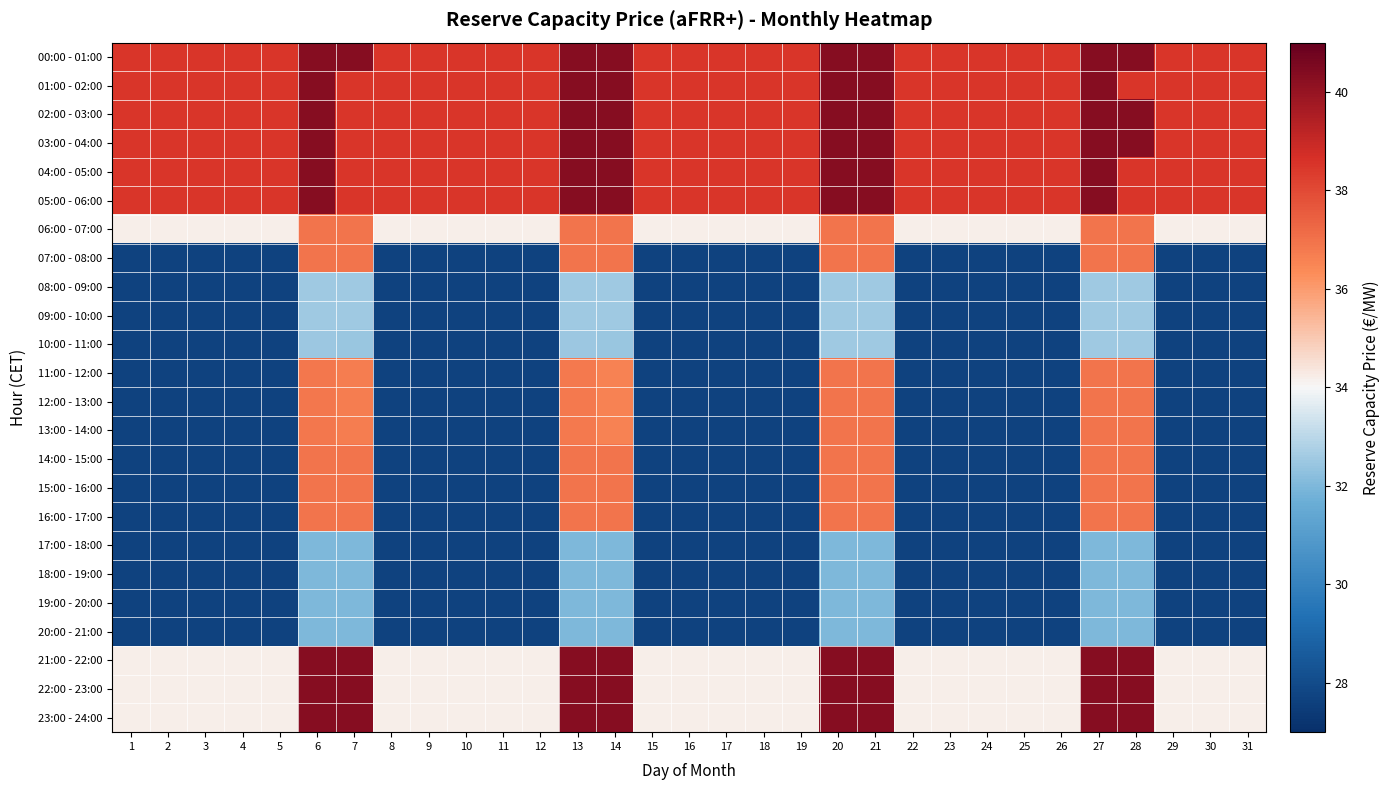

What is the total value across all series at 17?

755.6